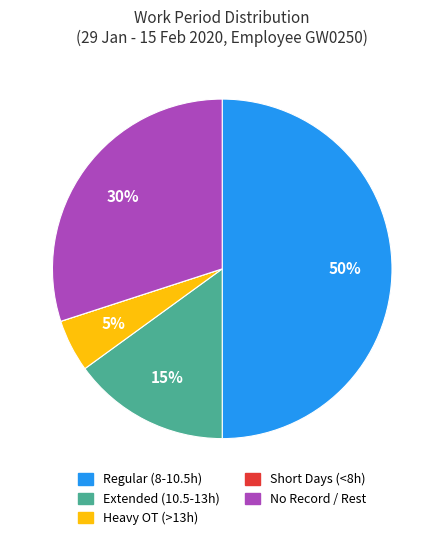

To the nearest percent, what is the average slice percentage?

20%